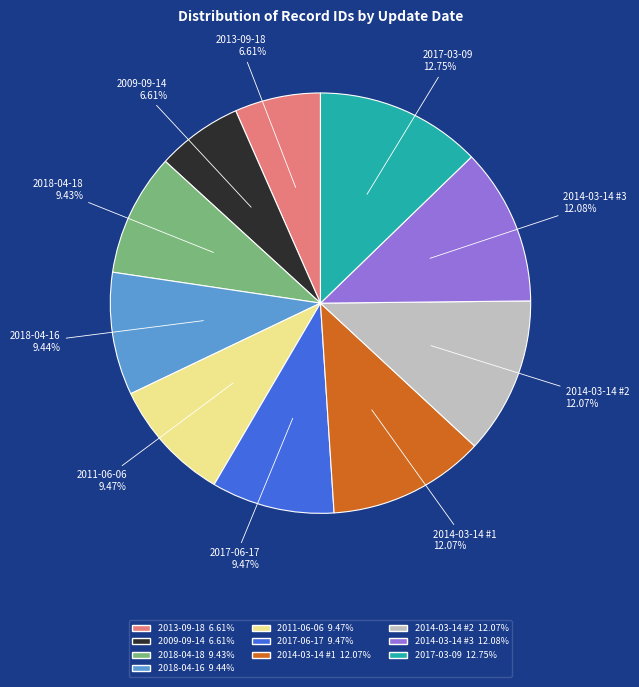

How many segments does this pie chart have?

10